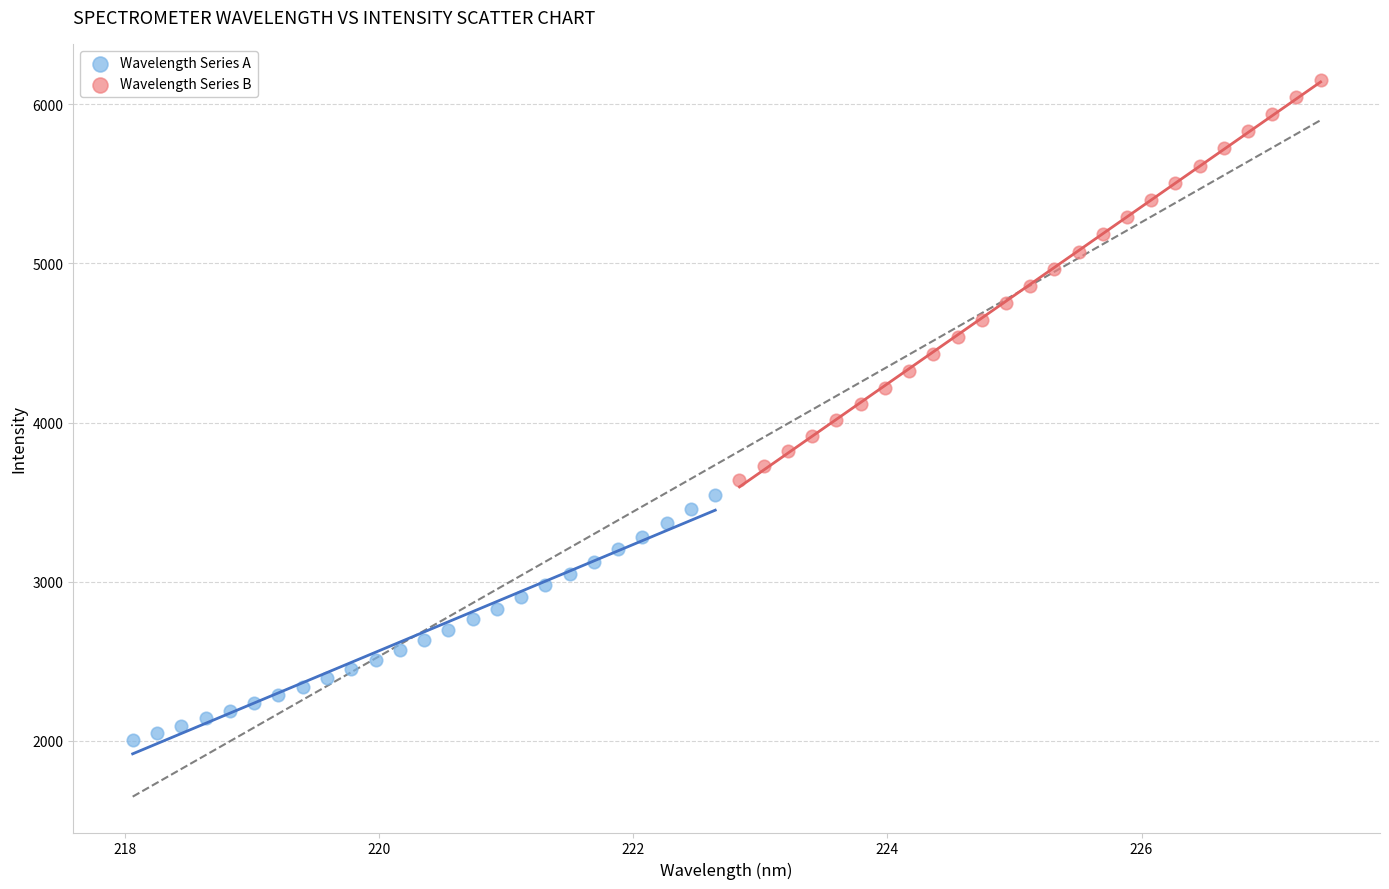

Which series reaches the minimum Y coordinate?

Wavelength Series A